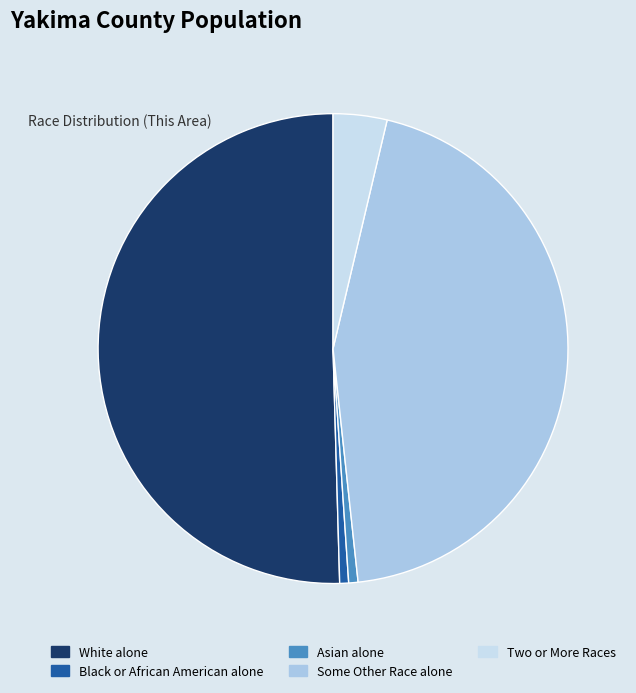

The Asian alone slice represents 13% of the pie. True or false?

False